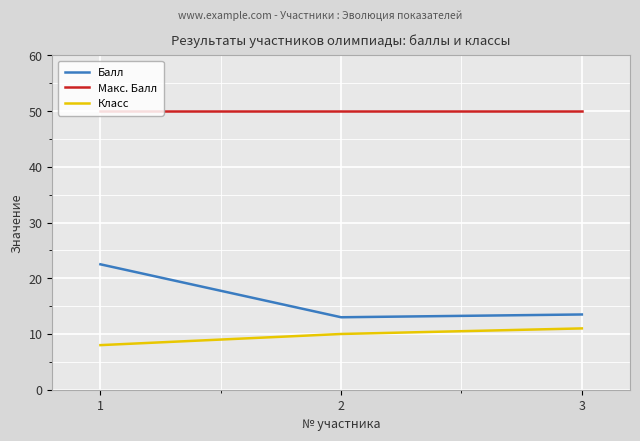

What is the difference between the maximum and minimum values in the Балл series?

9.5